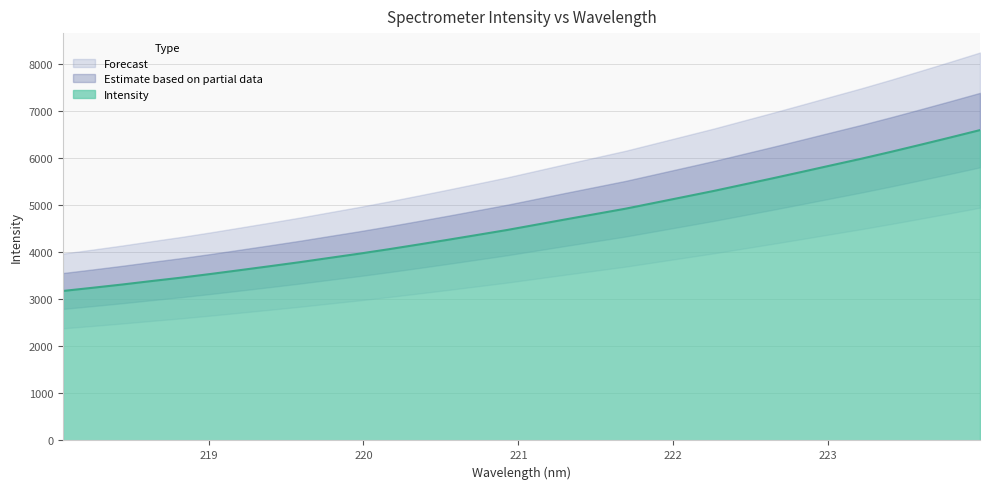

List the labels in order of value, smallest first.

218.0596, 218.2508, 218.442, 218.6332, 218.8244, 219.0156, 219.2067, 219.3979, 219.589, 219.7801, 219.9712, 220.1623, 220.3533, 220.5444, 220.7354, 220.9264, 221.1174, 221.3083, 221.4993, 221.6902, 221.8812, 222.0721, 222.263, 222.4538, 222.6447, 222.8355, 223.0264, 223.2172, 223.408, 223.5987, 223.7895, 223.9802